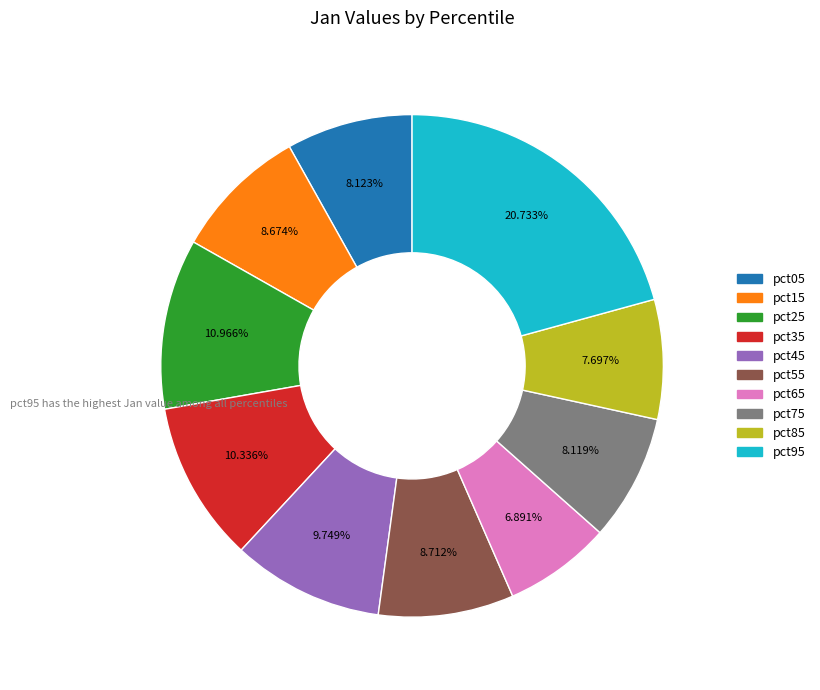

To the nearest percent, what is the combined percentage of pct75 and pct85?

16%